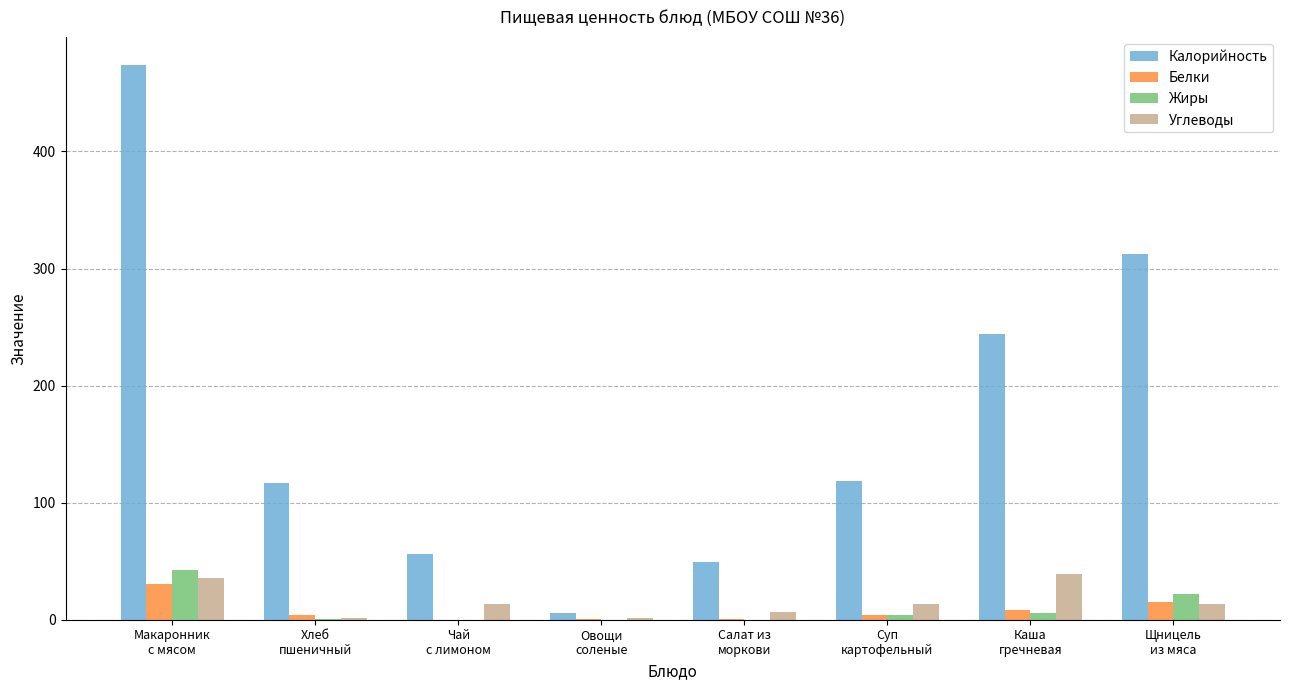

What is the maximum value for Белки?

30.7